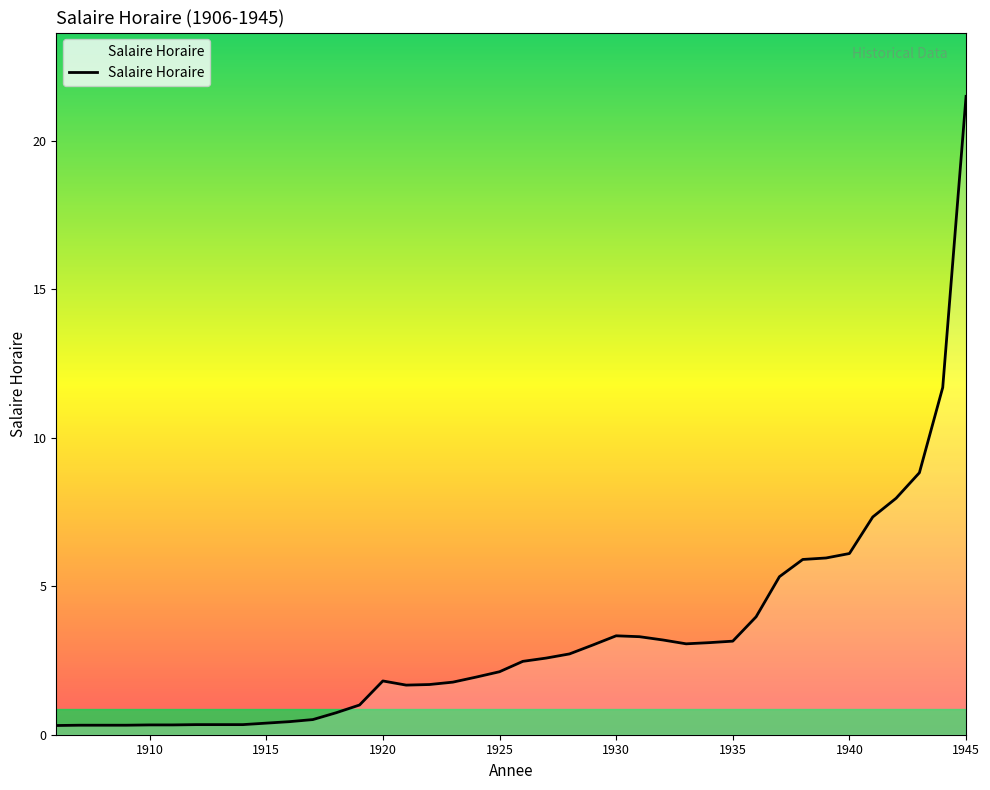

How many distinct data groups are displayed?

1